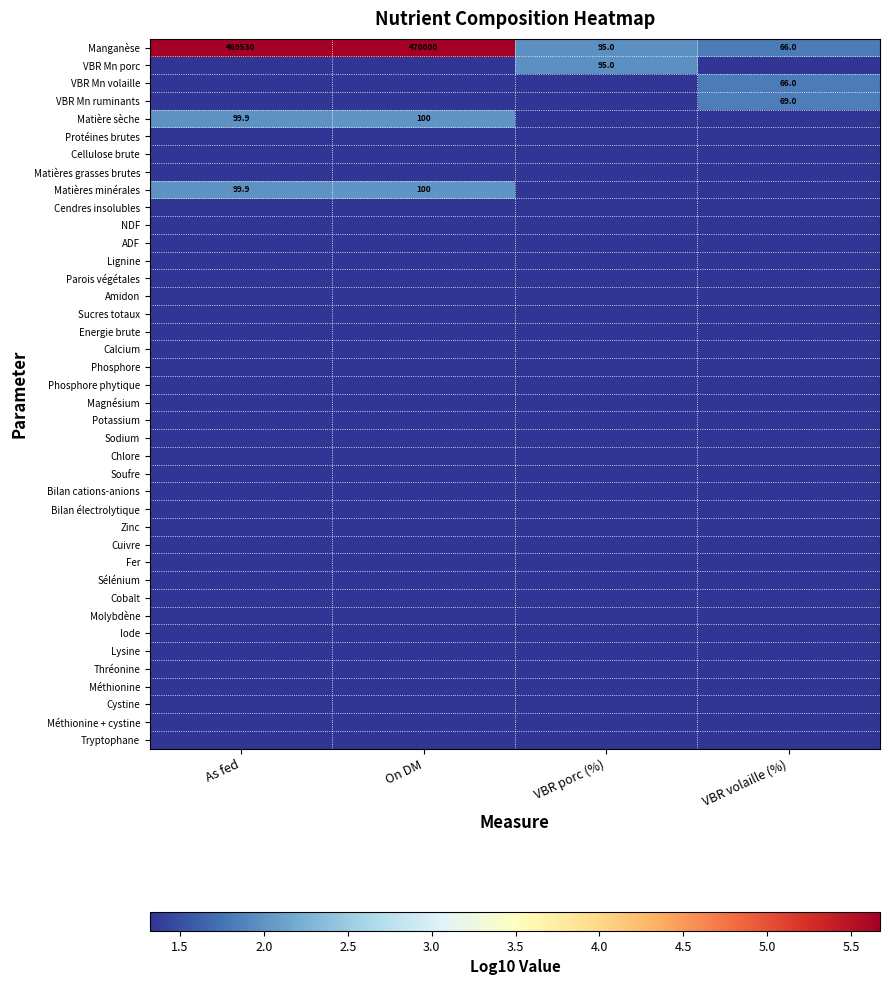

True or false: ADF has a value of 0.8 at On DM.

False